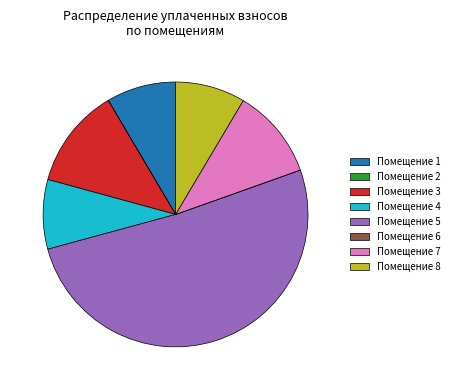

Does Помещение 1 account for over 50% of the chart?

No